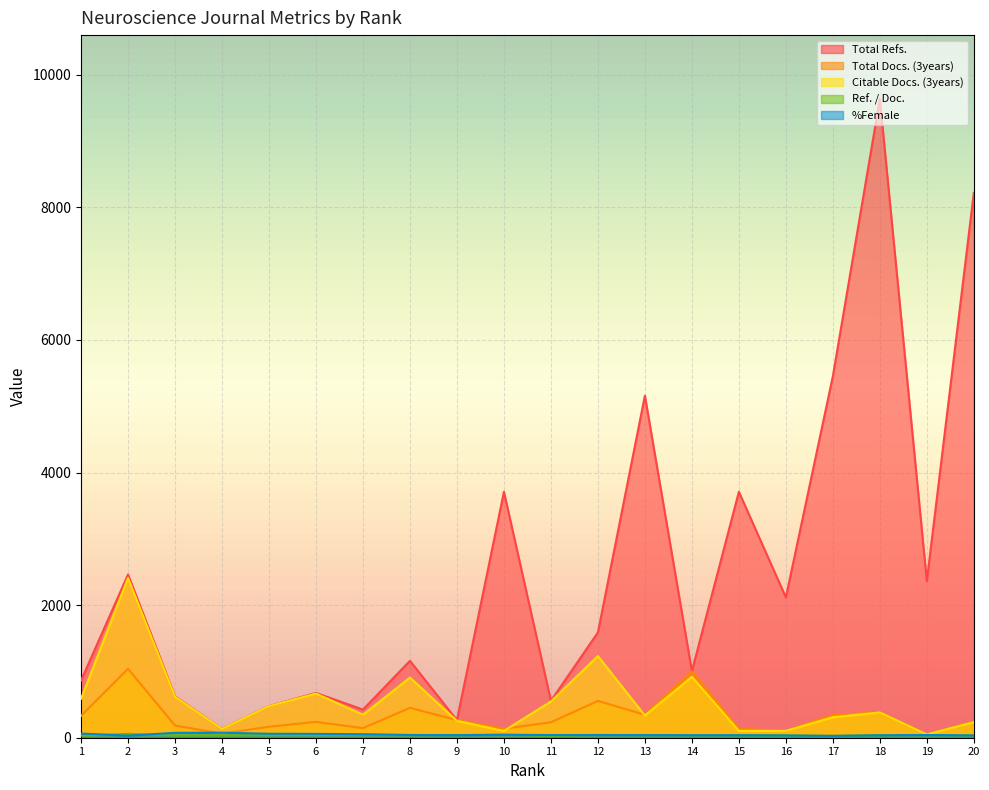

Between 9 and 11, which series saw the biggest shift?

Total Refs.